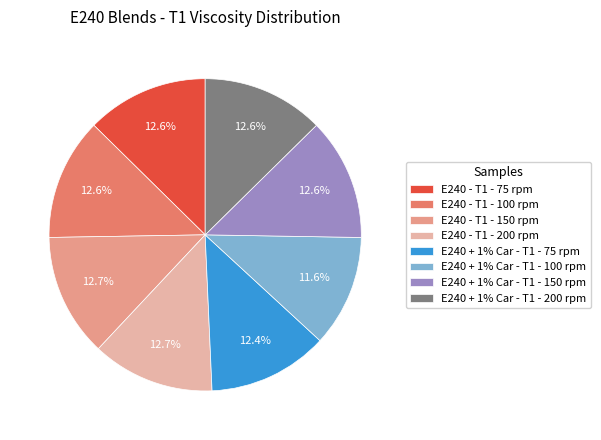

To the nearest percent, what portion does E240 + 1% Car - T1 - 100 rpm represent?

12%